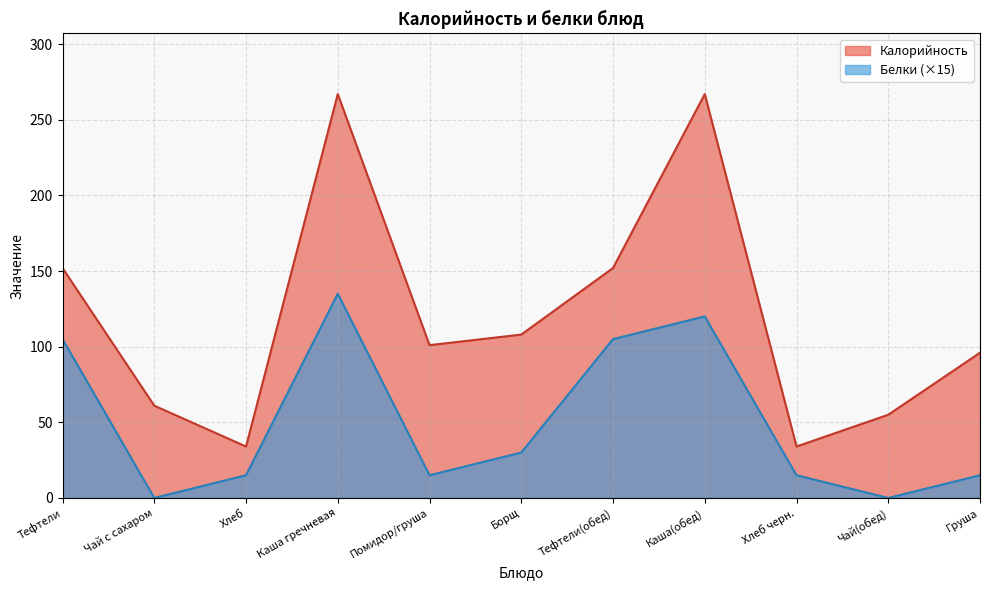

What is the minimum value for Калорийность?

34